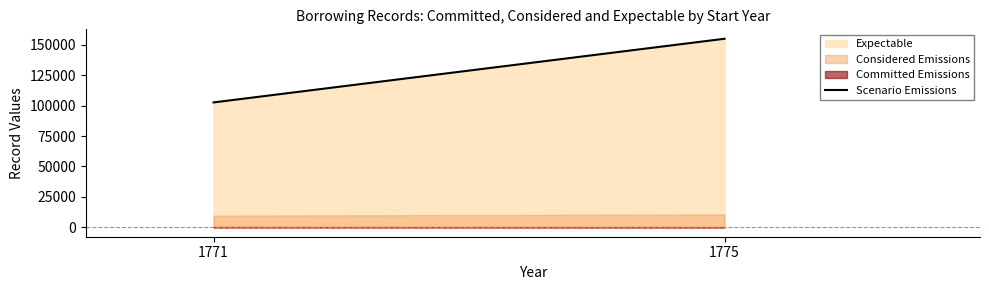

How many data points are less than 155043?

1